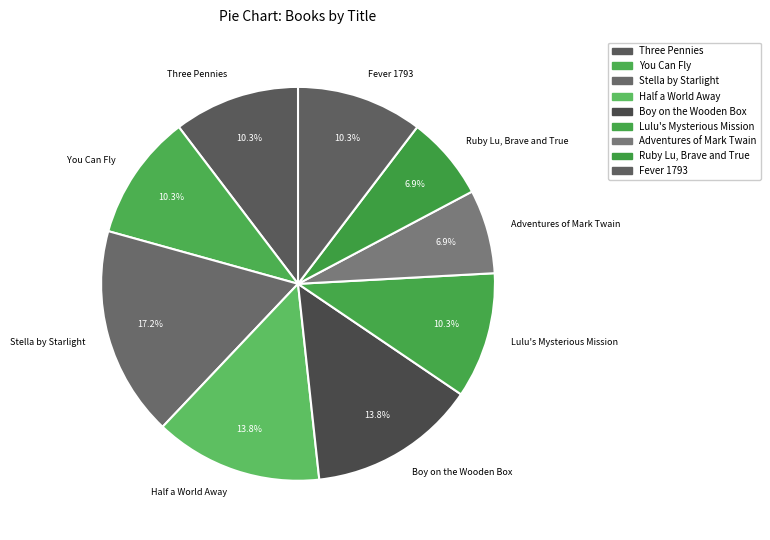

Does Three Pennies represent more than half of the total?

No